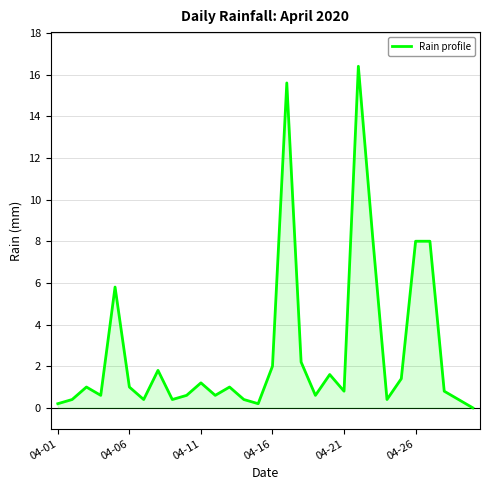

What is the difference between the maximum and minimum values?

16.4